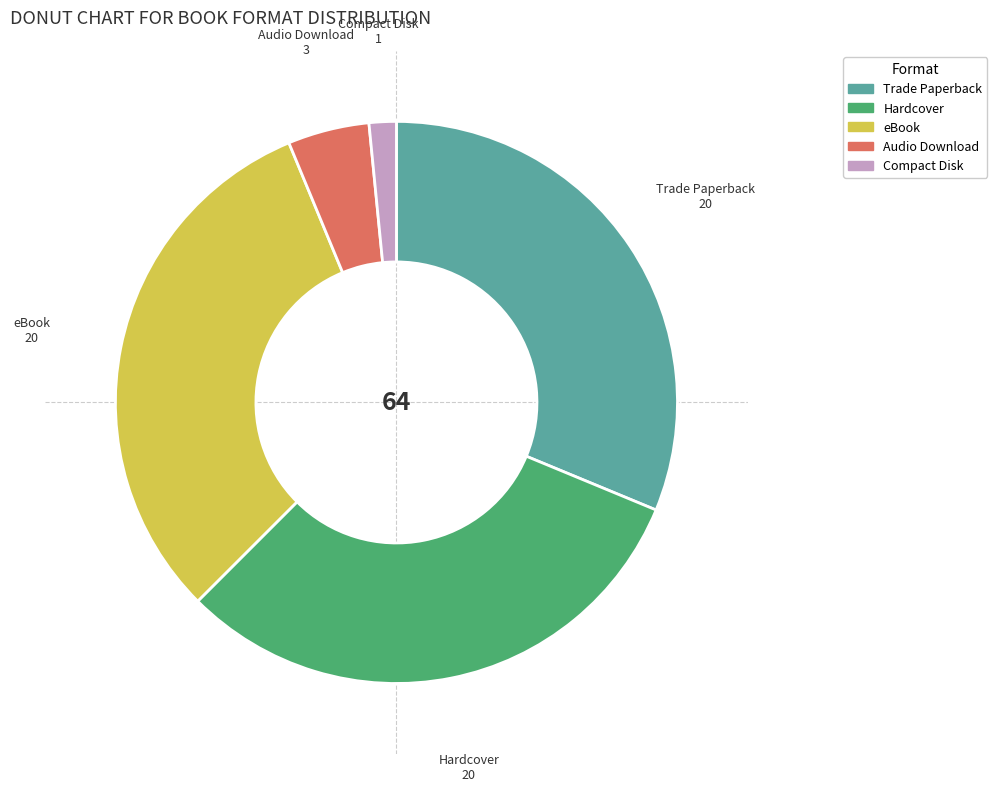

Does any single category account for the majority?

No